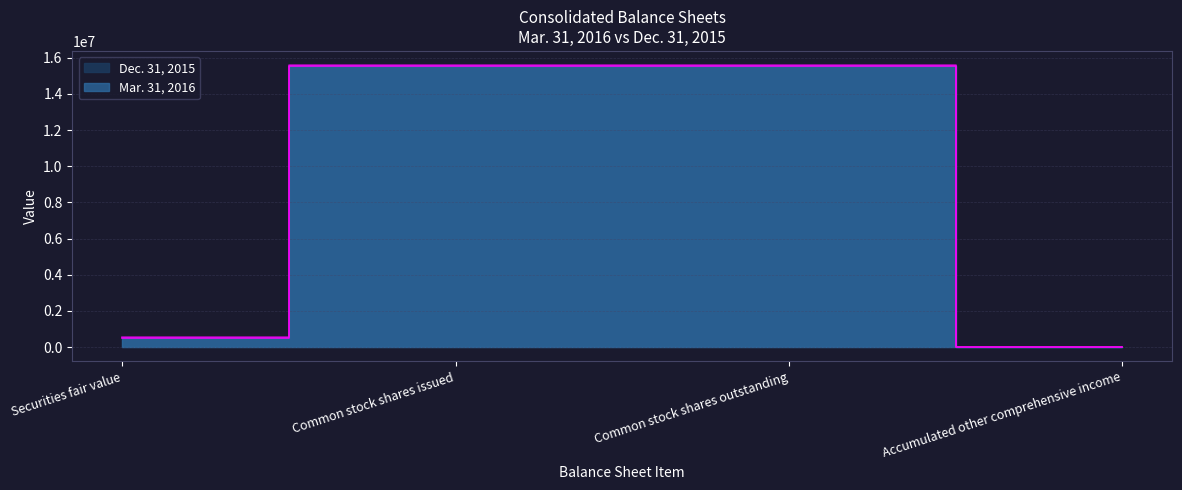

What are all the series names shown in the legend?

Mar. 31, 2016, Dec. 31, 2015